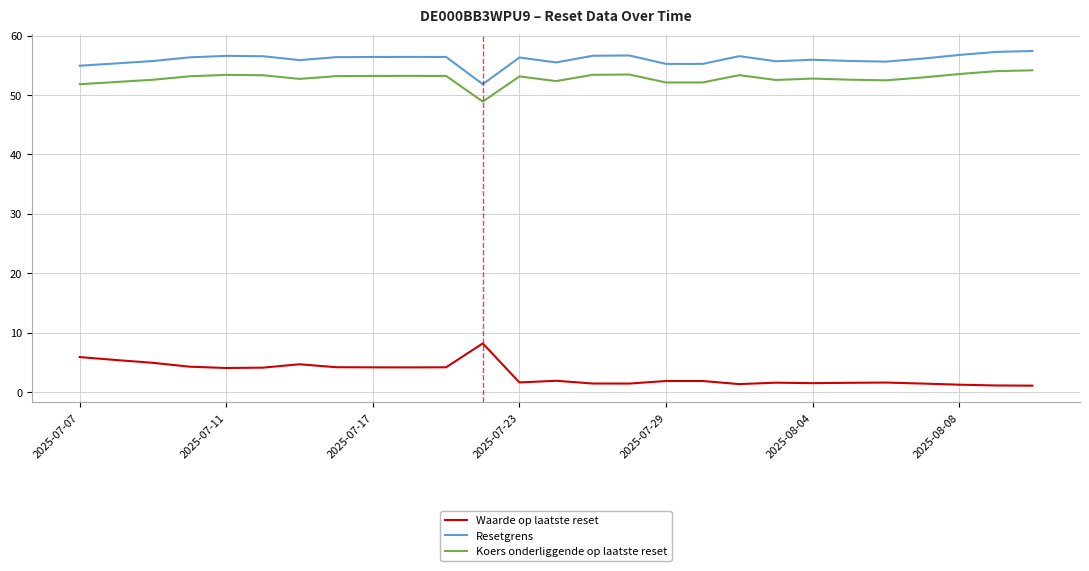

How many lines are shown in the chart?

3